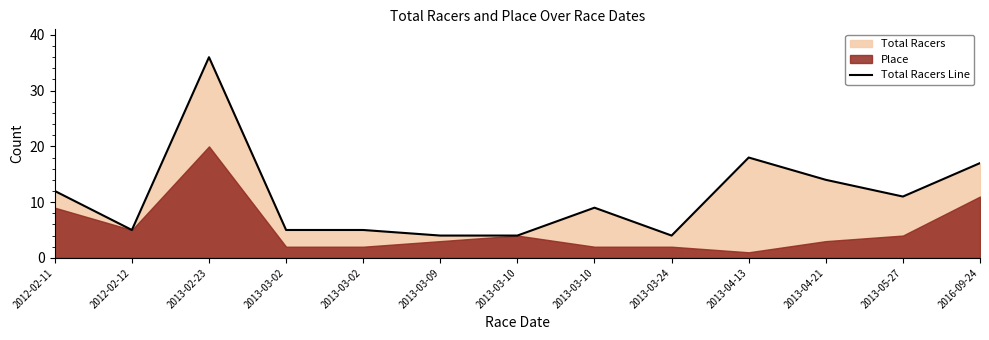

List the labels in order of value, smallest first.

2013-03-09, 2013-03-10, 2013-03-24, 2012-02-12, 2013-03-02, 2013-03-02, 2013-03-10, 2013-05-27, 2012-02-11, 2013-04-21, 2016-09-24, 2013-04-13, 2013-02-23